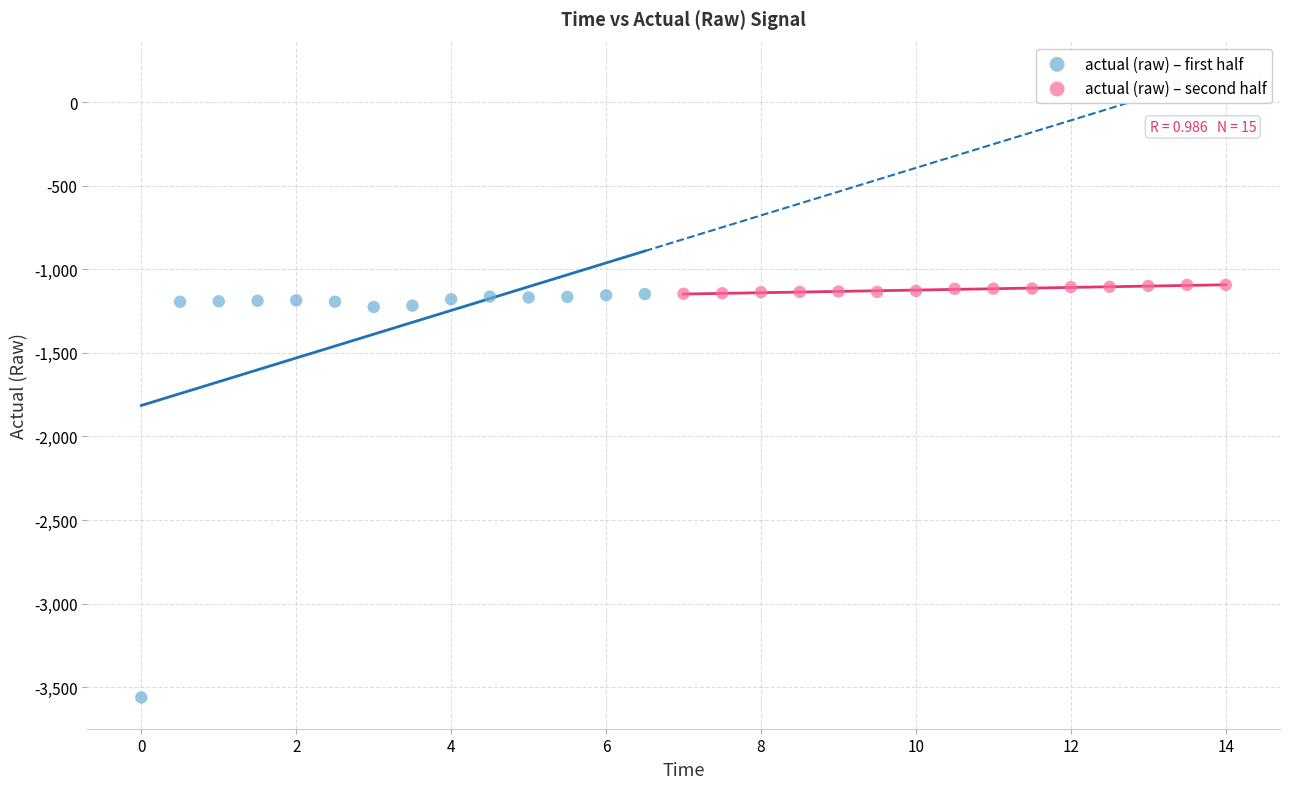

Which series has the largest Y range (max minus min)?

actual (raw) – first half